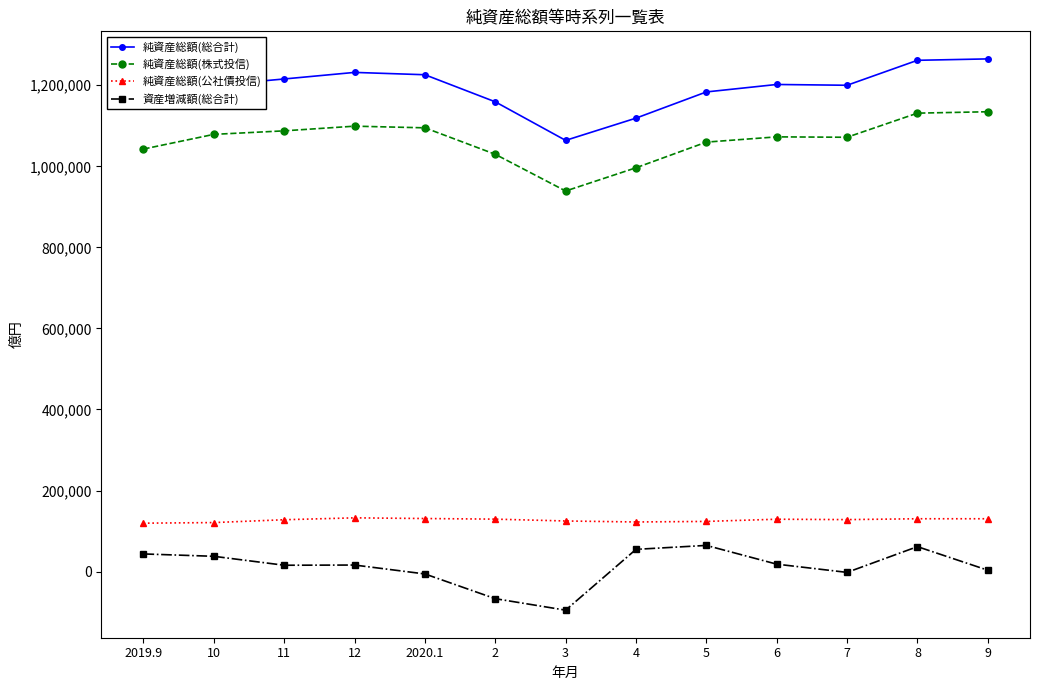

True or false: 純資産総額(株式投信) has more than 0 interior local peaks.

True